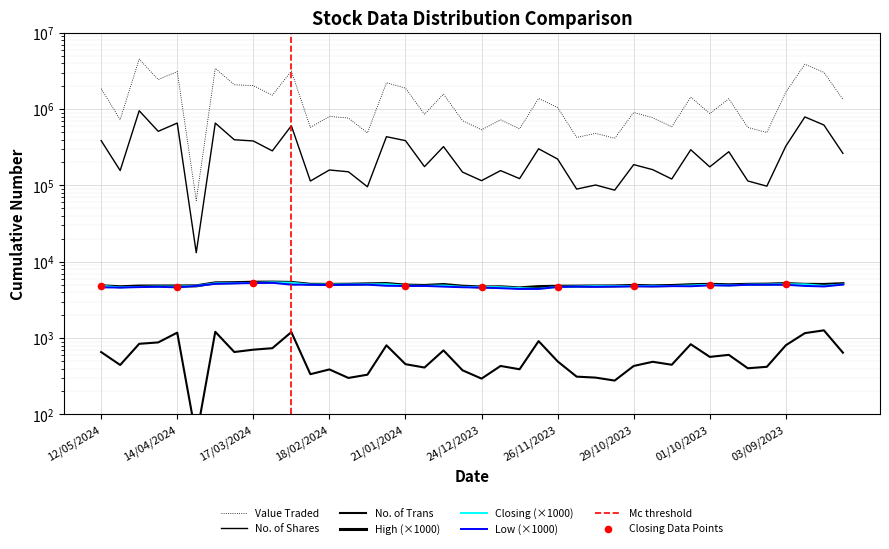

Is the value of Low at 11/02/2024 greater than the value of High at 27/08/2023?

No